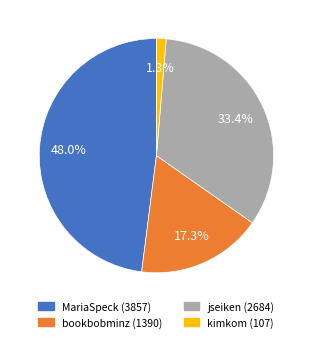

What percentage is the jseiken slice, to the nearest percent?

33%